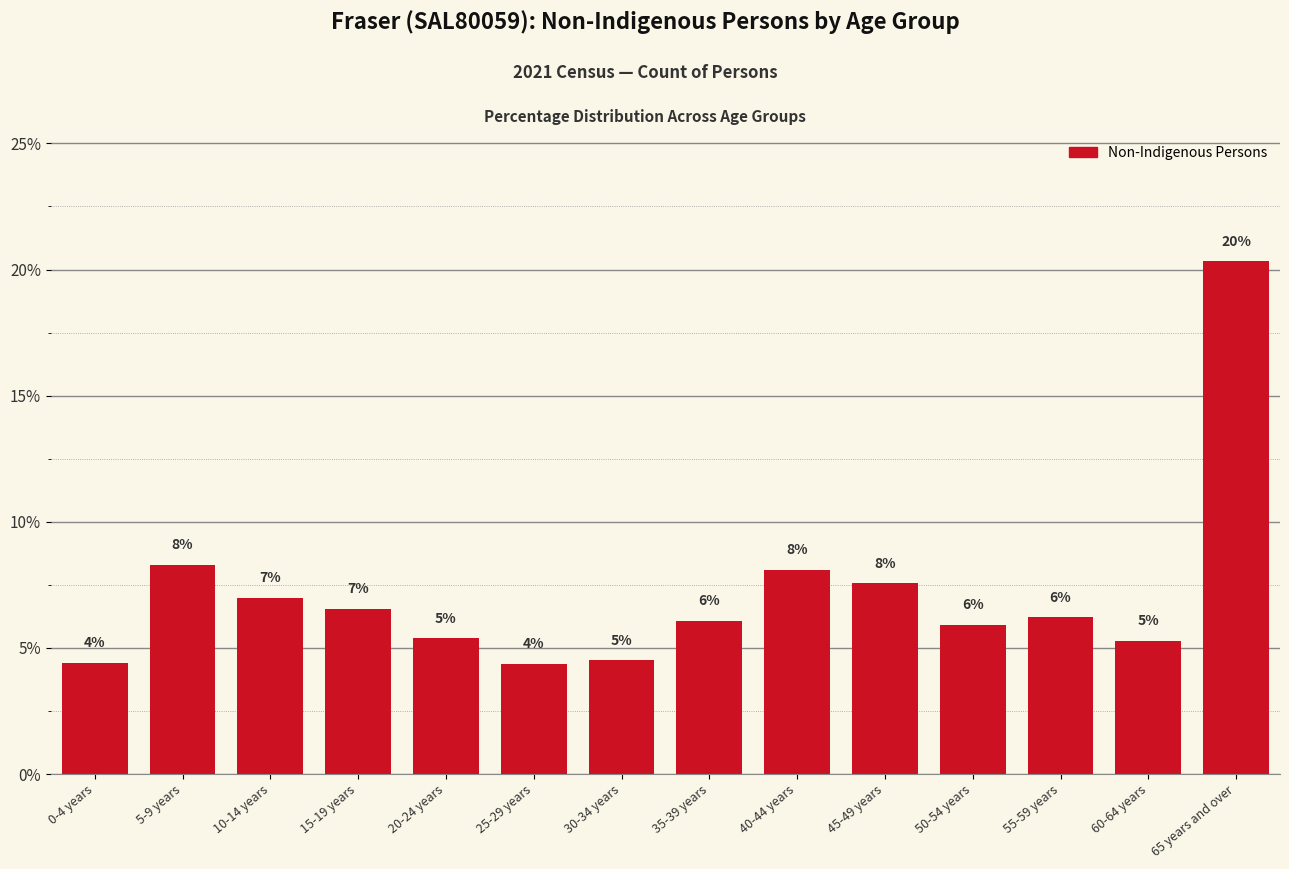

Does the chart contain any negative values?

No